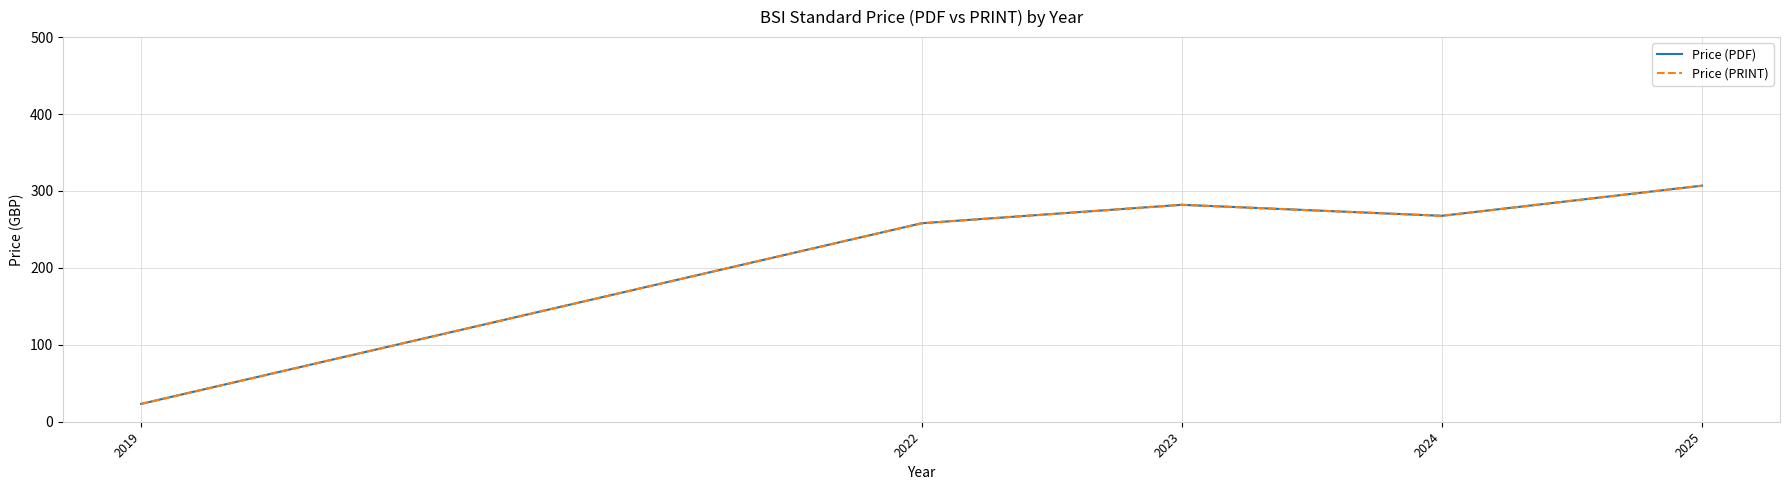

At which label does Price (PRINT) reach its minimum?

2019